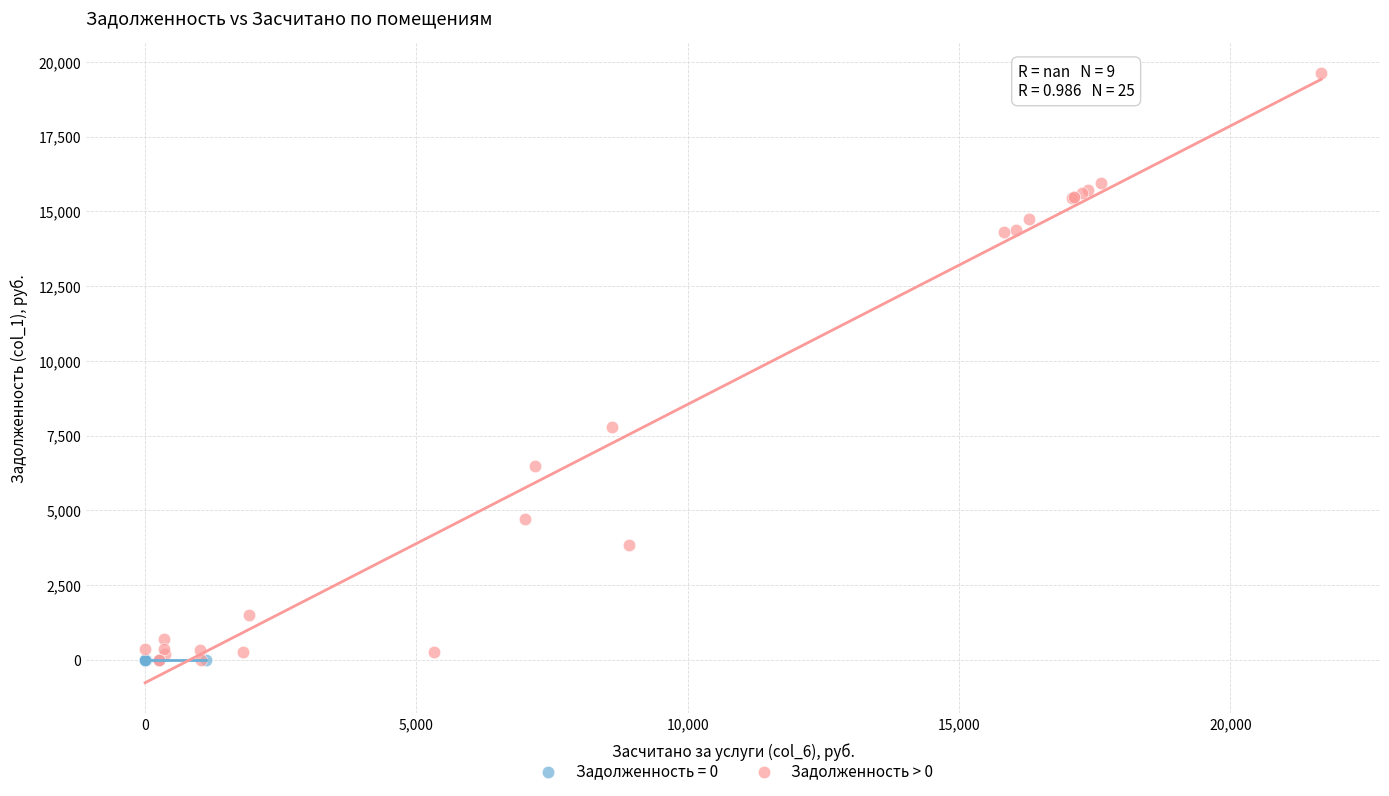

Which series reaches the maximum Y coordinate?

Задолженность > 0